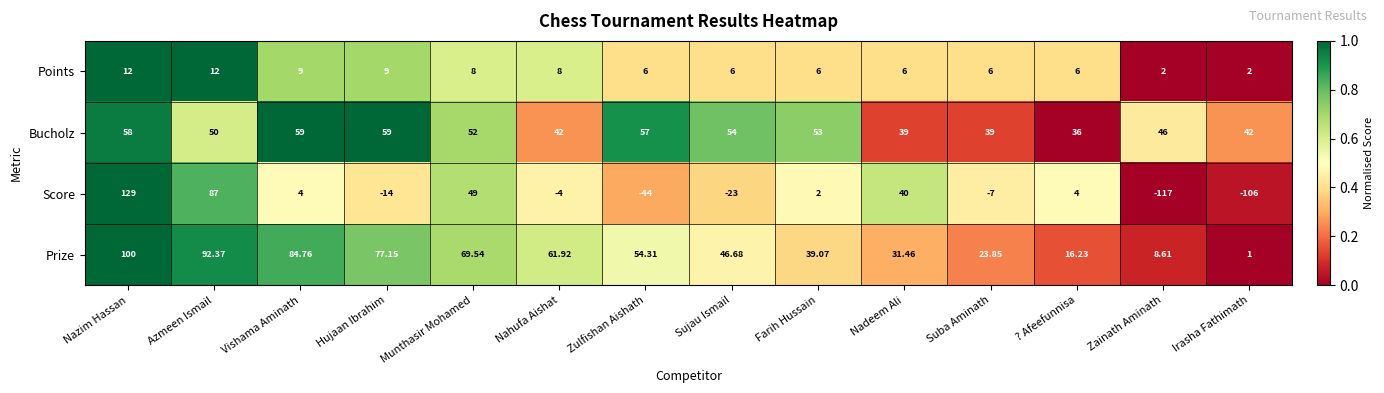

Rank the series by their maximum value, from lowest to highest.

Points, Bucholz, Prize, Score